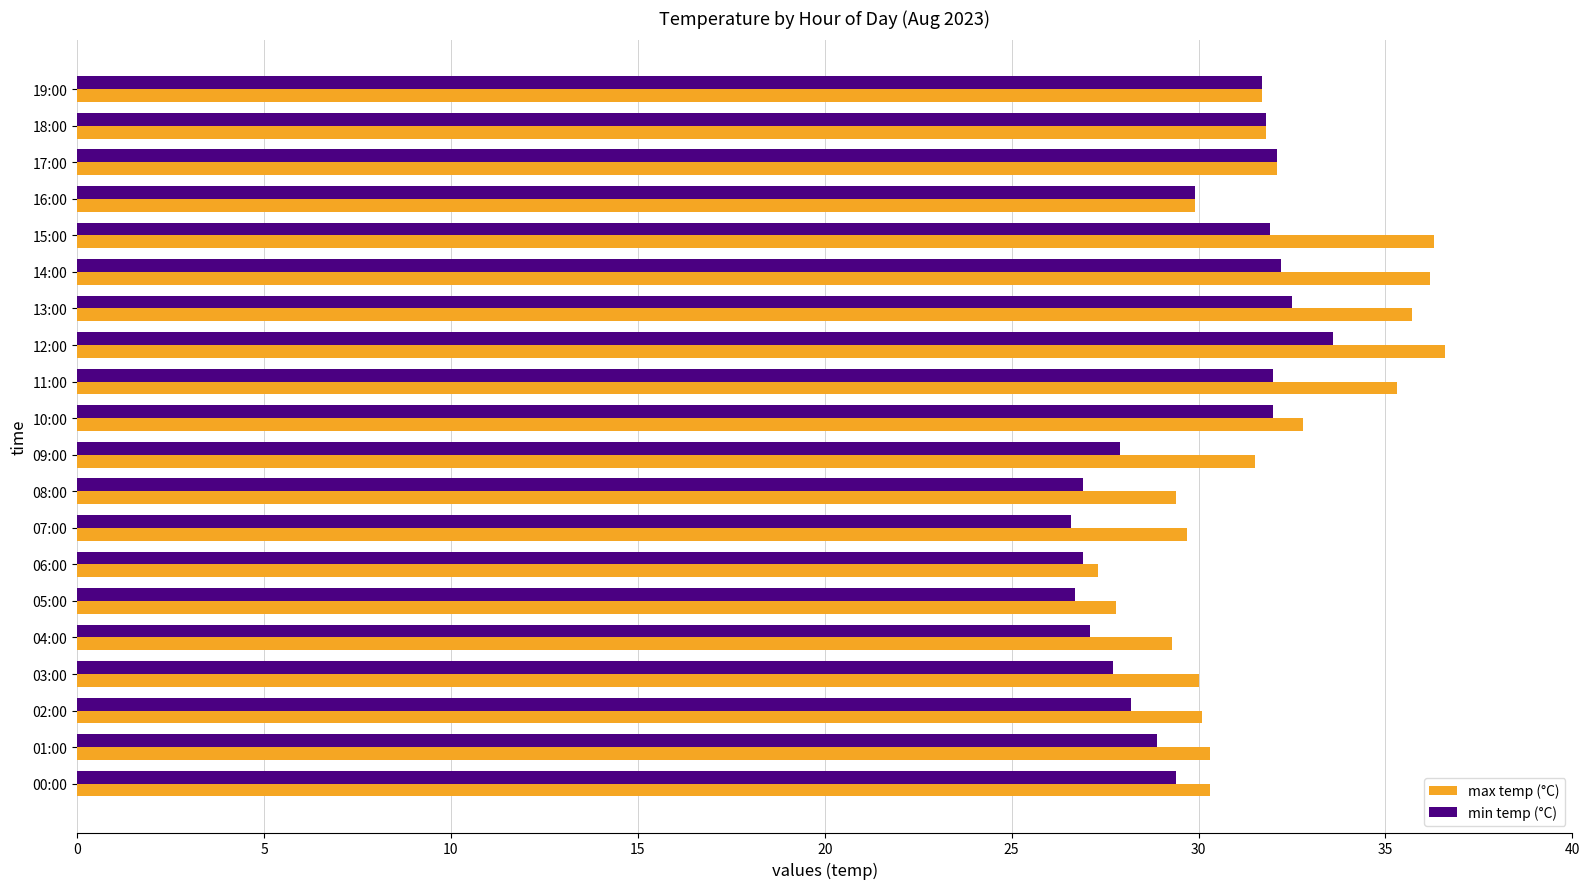

True or false: max temp (°C) has a value of 29.9 at 16:00.

True